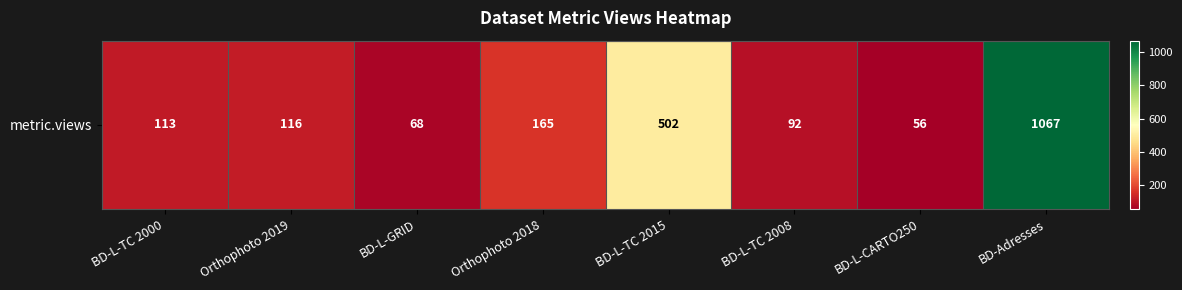

How many data points are above 116?

3